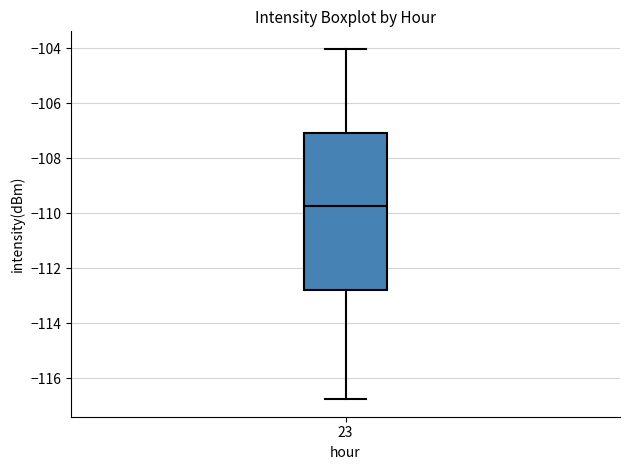

Where is the lower edge of the box at x = 23 on the y-axis? The values are not printed on the chart, so give them approximately, as read against the axis.

-112.8